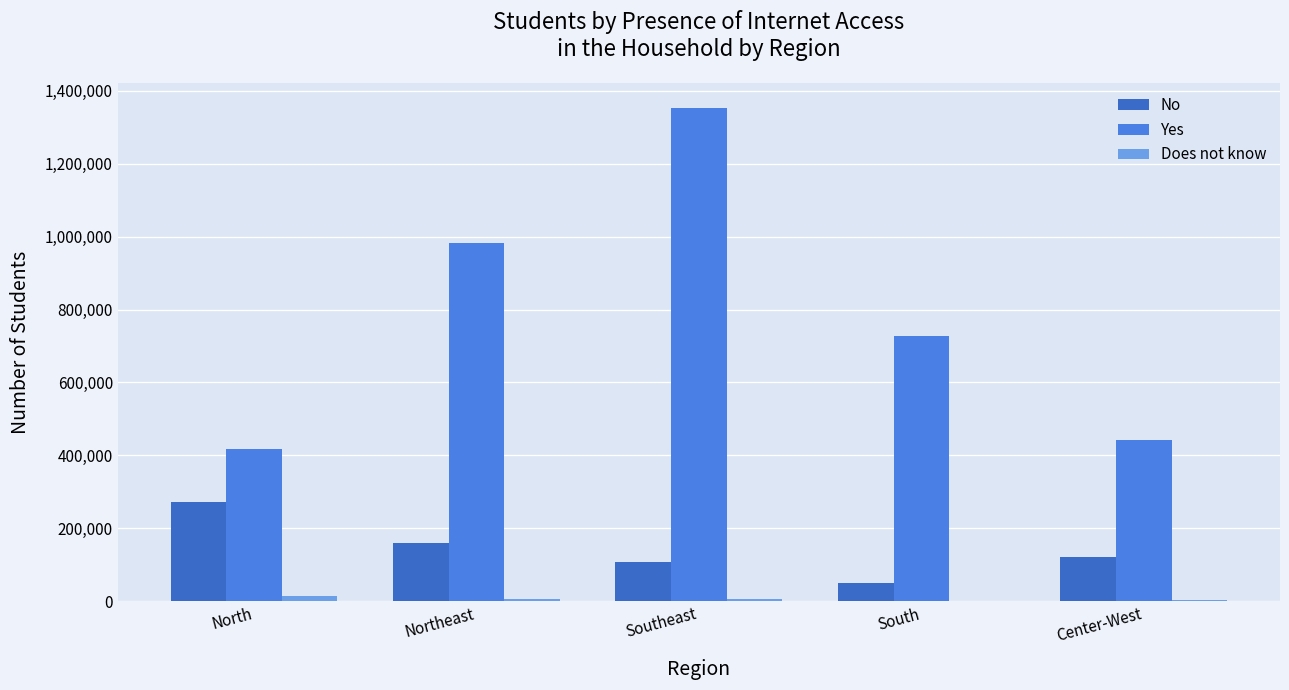

Are the bars horizontal?

No